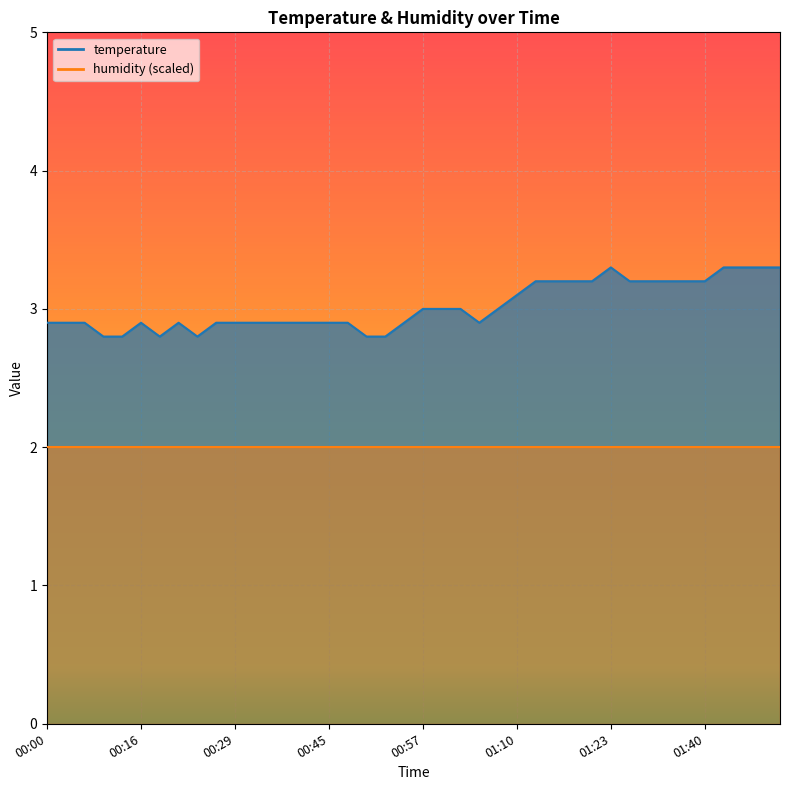

Rank the categories by value from lowest to highest.

00:08, 00:14, 00:19, 00:24, 00:50, 00:52, 00:00, 00:02, 00:05, 00:16, 00:21, 00:26, 00:29, 00:31, 00:37, 00:40, 00:42, 00:45, 00:47, 00:55, 01:05, 00:57, 01:00, 01:02, 01:07, 01:10, 01:12, 01:15, 01:17, 01:20, 01:26, 01:28, 01:35, 01:37, 01:40, 01:23, 01:42, 01:47, 01:50, 01:52